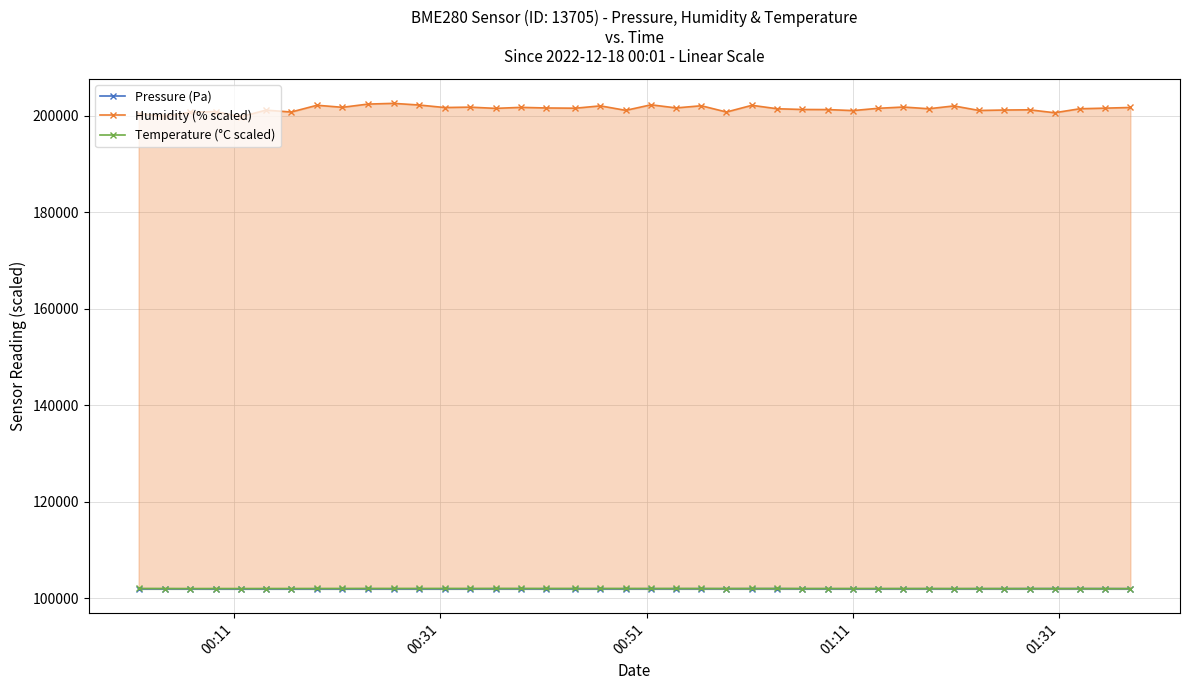

What is the smallest value displayed?

101987.8